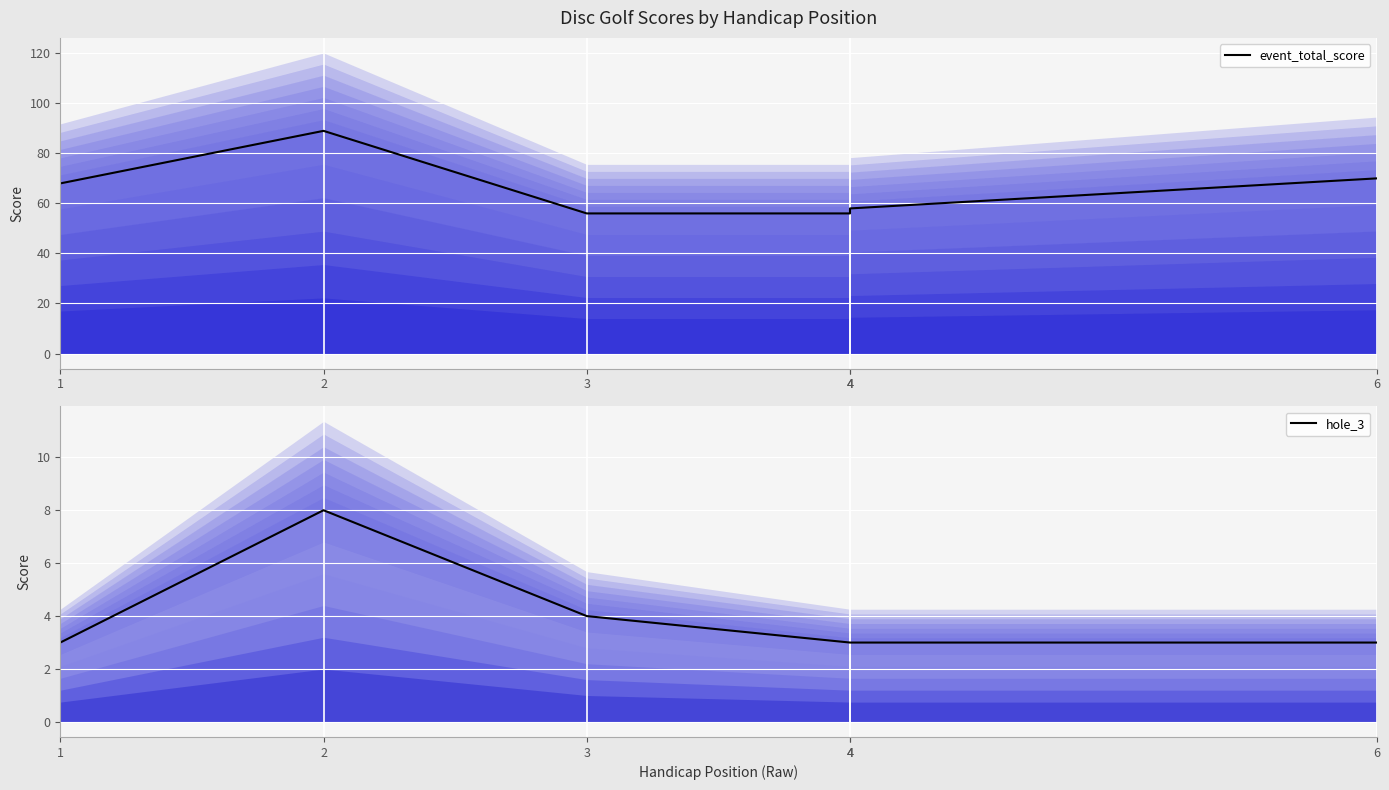

Reading left to right, extract all data points from this chart.

event_total_score: 68	89	56	56	58	70
hole_3: 3	8	4	3	3	3